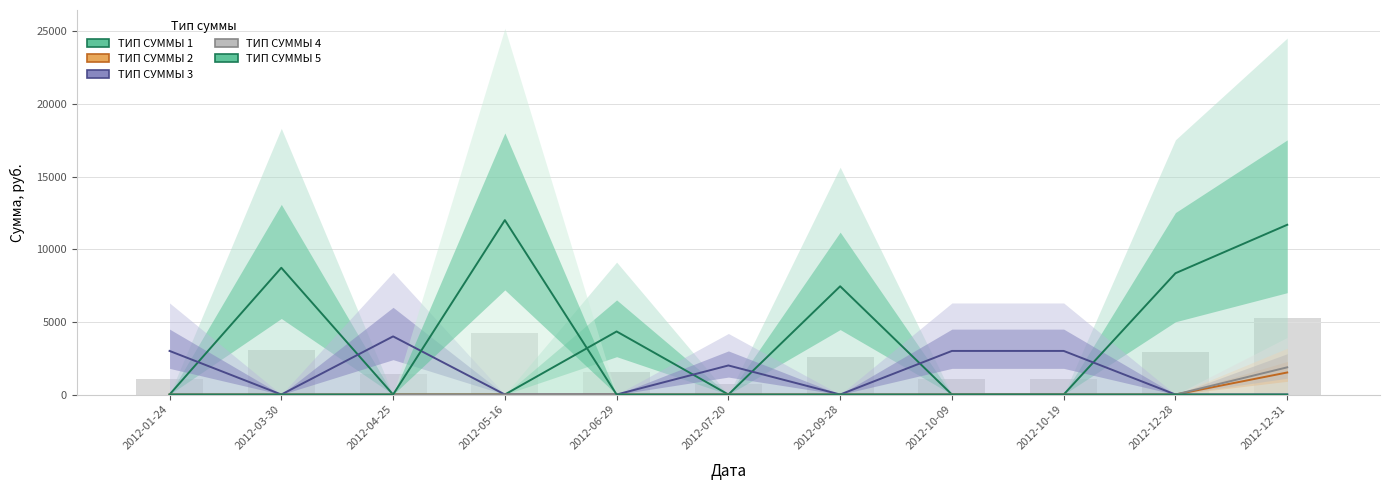

What is the spread (max minus min) of values at 2012-07-20?

2000.0